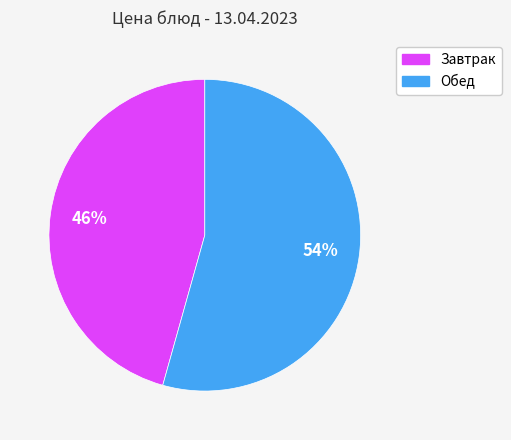

Is there any slice that represents more than half of the pie?

Yes